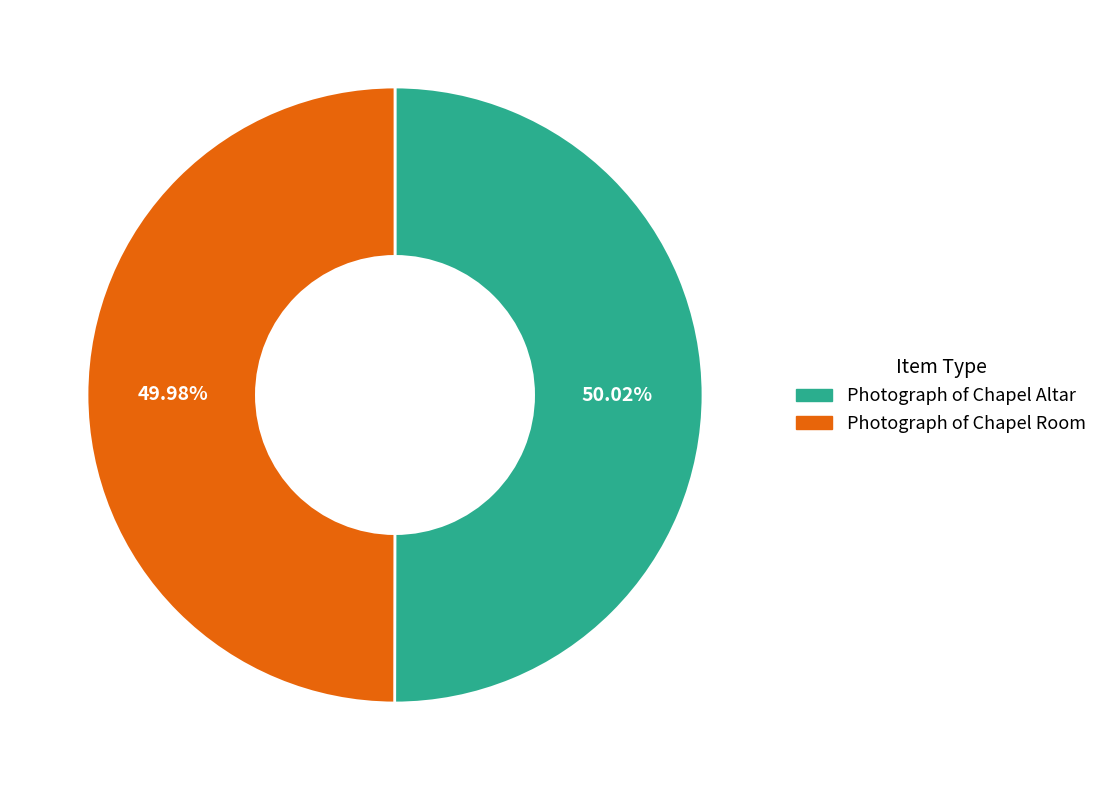

Combined, do Photograph of Chapel Altar and Photograph of Chapel Room account for over 50%?

Yes